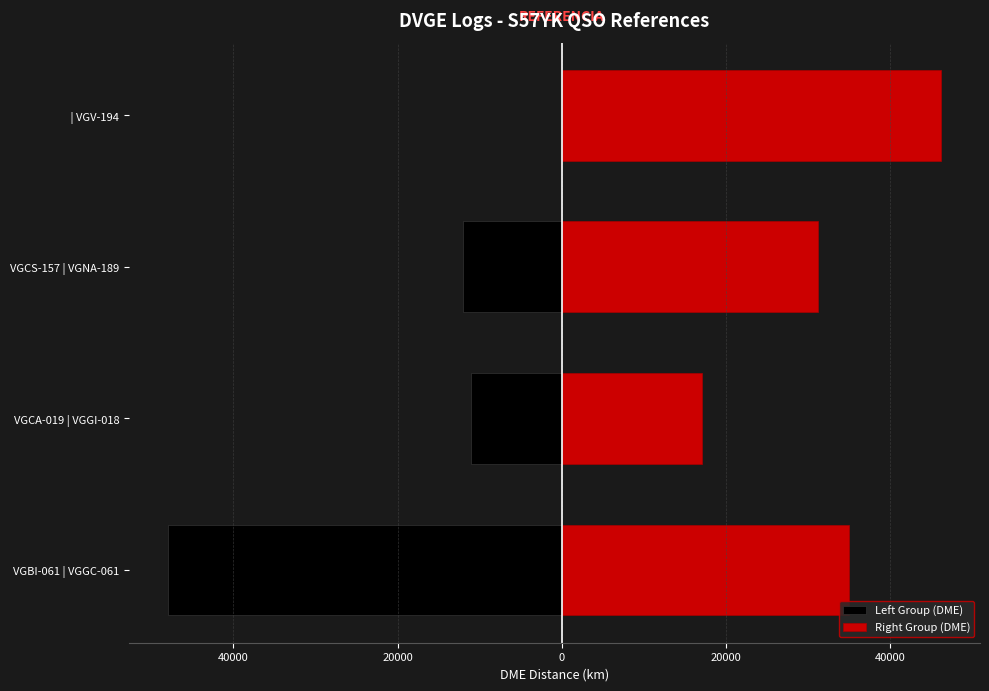

How many Right Group (DME) values are between 31255 and 46235?

3